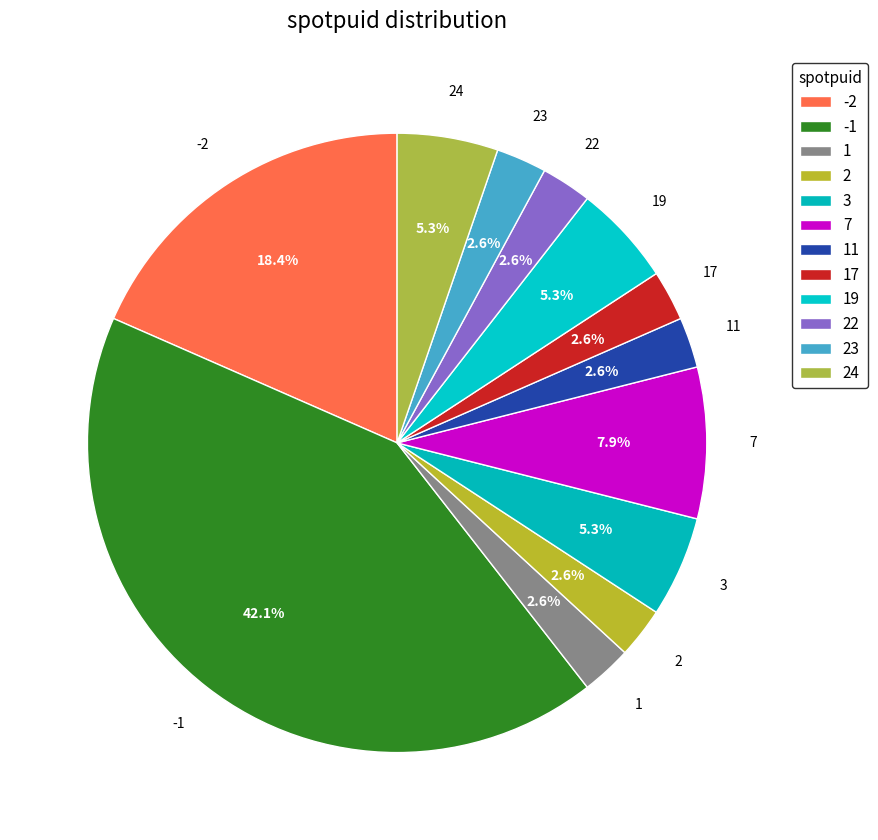

The 23 slice represents 9% of the pie. True or false?

False